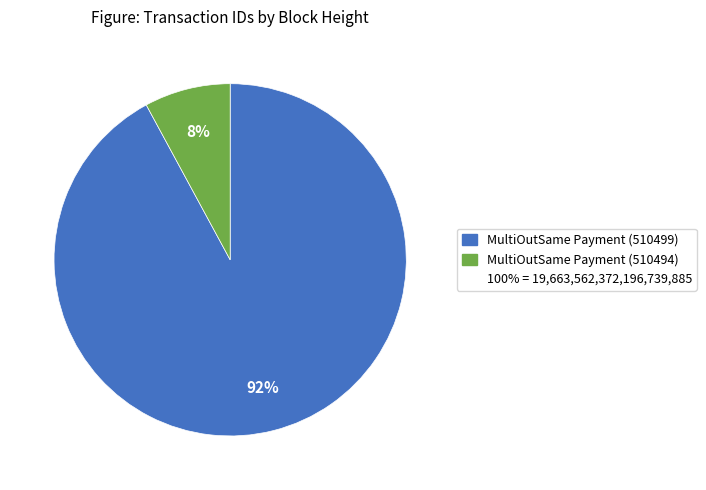

To the nearest percent, what is the average slice percentage?

50%